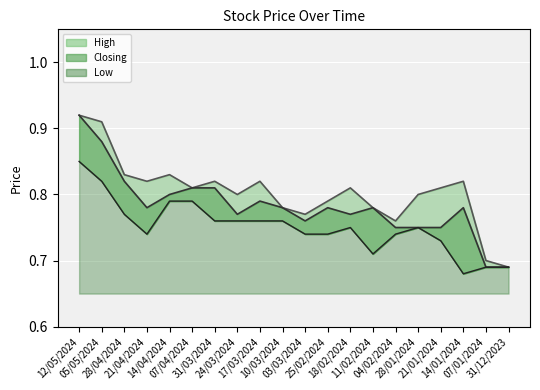

Reading left to right, extract all data points from this chart.

High: 12/05/2024=0.9	05/05/2024=0.9	28/04/2024=0.8	21/04/2024=0.8	14/04/2024=0.8	07/04/2024=0.8	31/03/2024=0.8	24/03/2024=0.8	17/03/2024=0.8	10/03/2024=0.8	03/03/2024=0.8	25/02/2024=0.8	18/02/2024=0.8	11/02/2024=0.8	04/02/2024=0.8	28/01/2024=0.8	21/01/2024=0.8	14/01/2024=0.8	07/01/2024=0.7	31/12/2023=0.7
Closing: 12/05/2024=0.9	05/05/2024=0.9	28/04/2024=0.8	21/04/2024=0.8	14/04/2024=0.8	07/04/2024=0.8	31/03/2024=0.8	24/03/2024=0.8	17/03/2024=0.8	10/03/2024=0.8	03/03/2024=0.8	25/02/2024=0.8	18/02/2024=0.8	11/02/2024=0.8	04/02/2024=0.8	28/01/2024=0.8	21/01/2024=0.8	14/01/2024=0.8	07/01/2024=0.7	31/12/2023=0.7
Low: 12/05/2024=0.8	05/05/2024=0.8	28/04/2024=0.8	21/04/2024=0.7	14/04/2024=0.8	07/04/2024=0.8	31/03/2024=0.8	24/03/2024=0.8	17/03/2024=0.8	10/03/2024=0.8	03/03/2024=0.7	25/02/2024=0.7	18/02/2024=0.8	11/02/2024=0.7	04/02/2024=0.7	28/01/2024=0.8	21/01/2024=0.7	14/01/2024=0.7	07/01/2024=0.7	31/12/2023=0.7